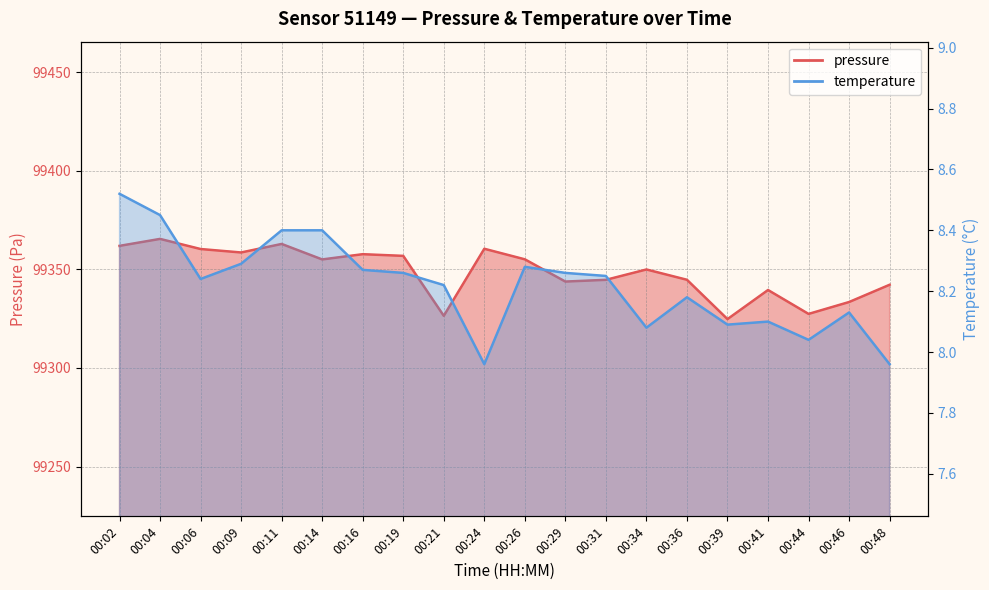

At which category does temperature reach its first local peak?

00:26